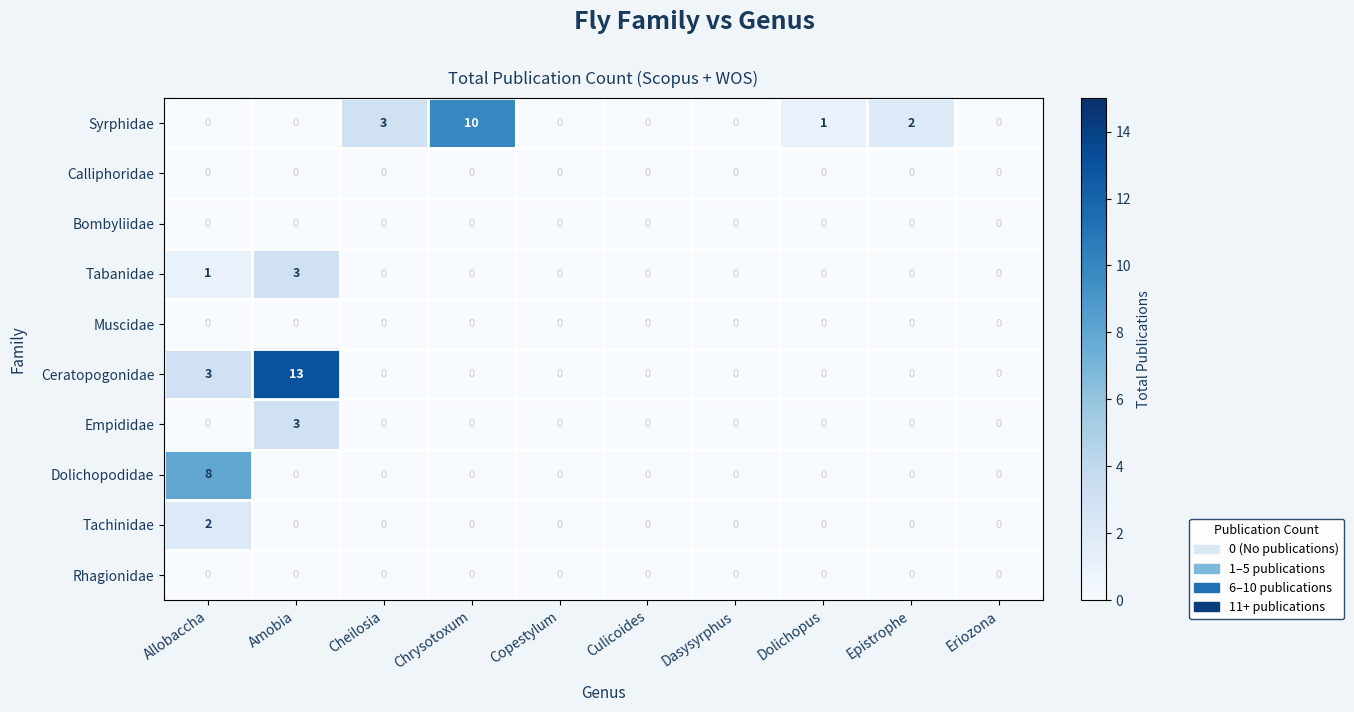

What is the sum of all Dolichopodidae values?

8